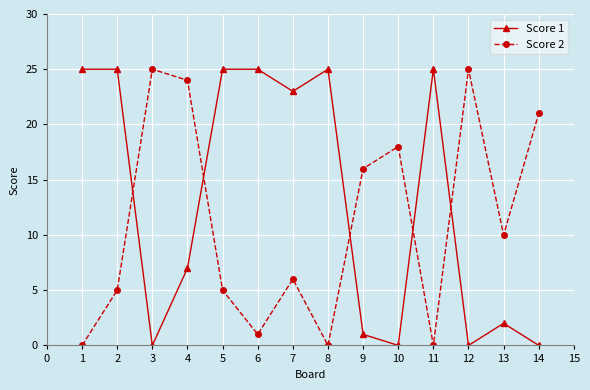

What value does the Score 1 series have at 3?

0